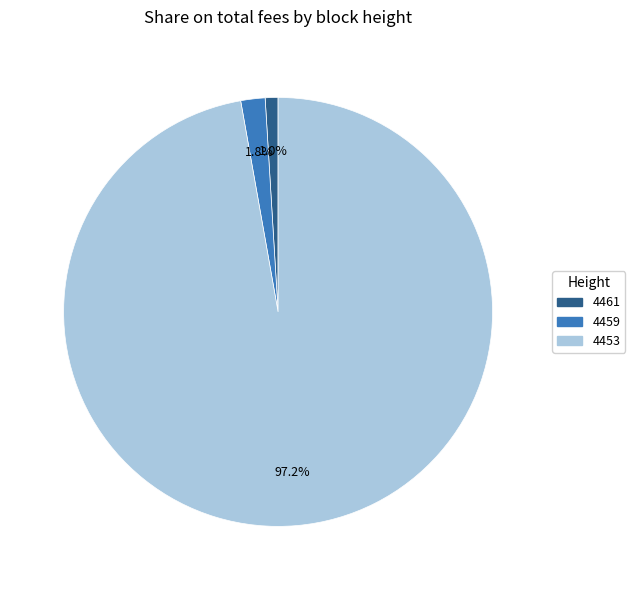

To the nearest percent, what percentage of the pie is 4461?

1%